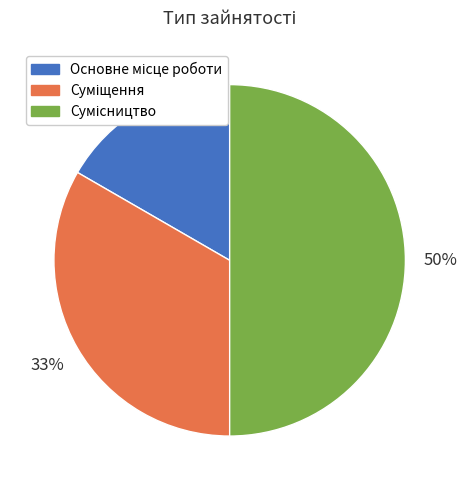

To the nearest percent, what is the difference between the largest and smallest slice percentages?

33%